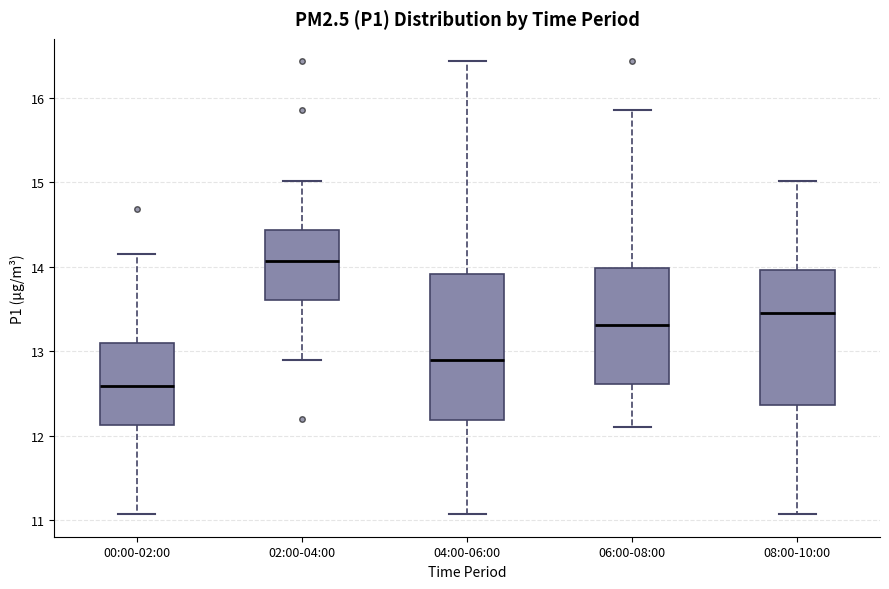

Which box is the tallest, from its lower edge to its upper edge?

04:00-06:00